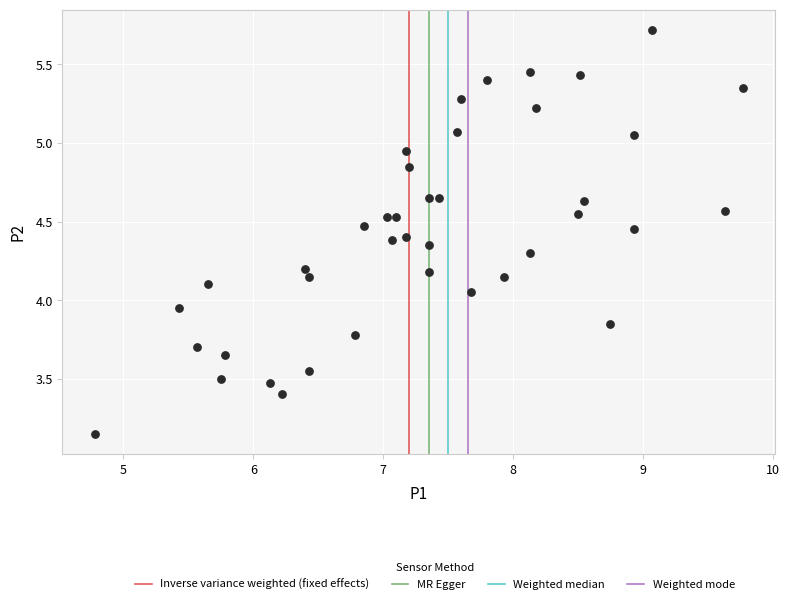

What is the range of Y values (max minus min)?

2.6